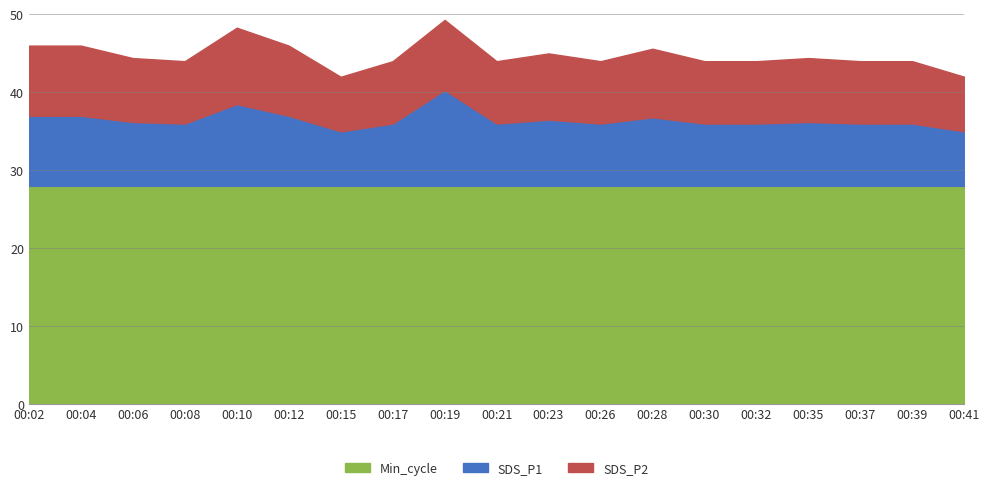

How many lines are shown in the chart?

3